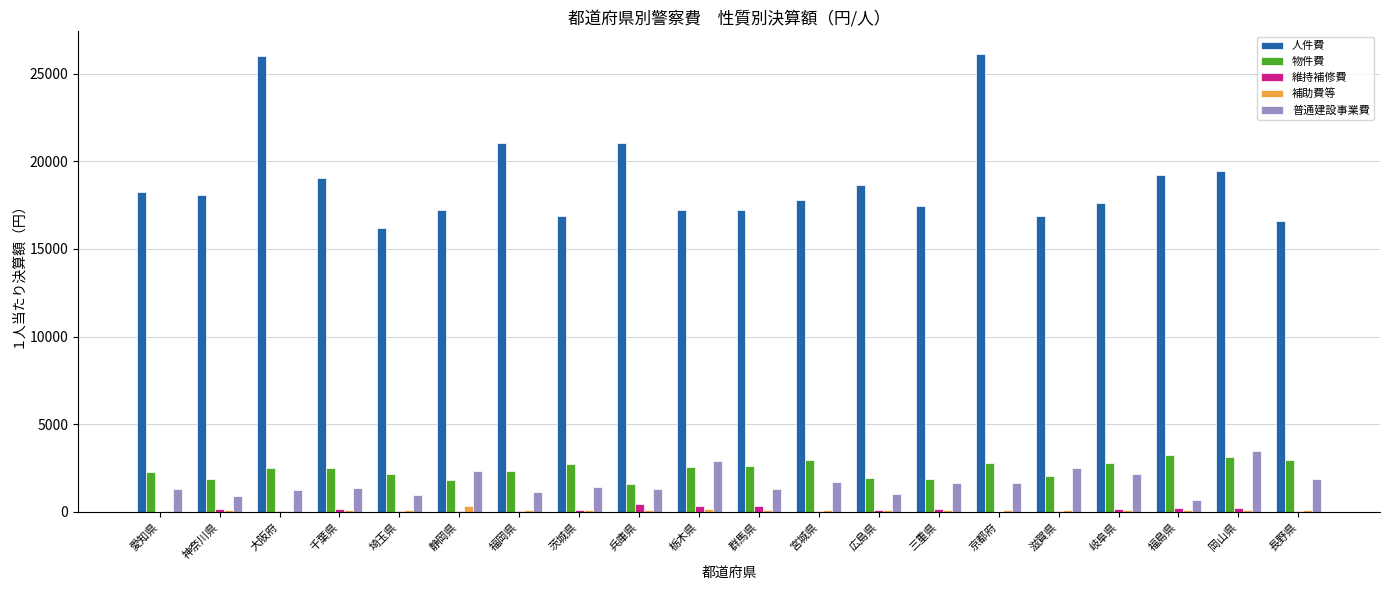

How many distinct data groups are displayed?

5